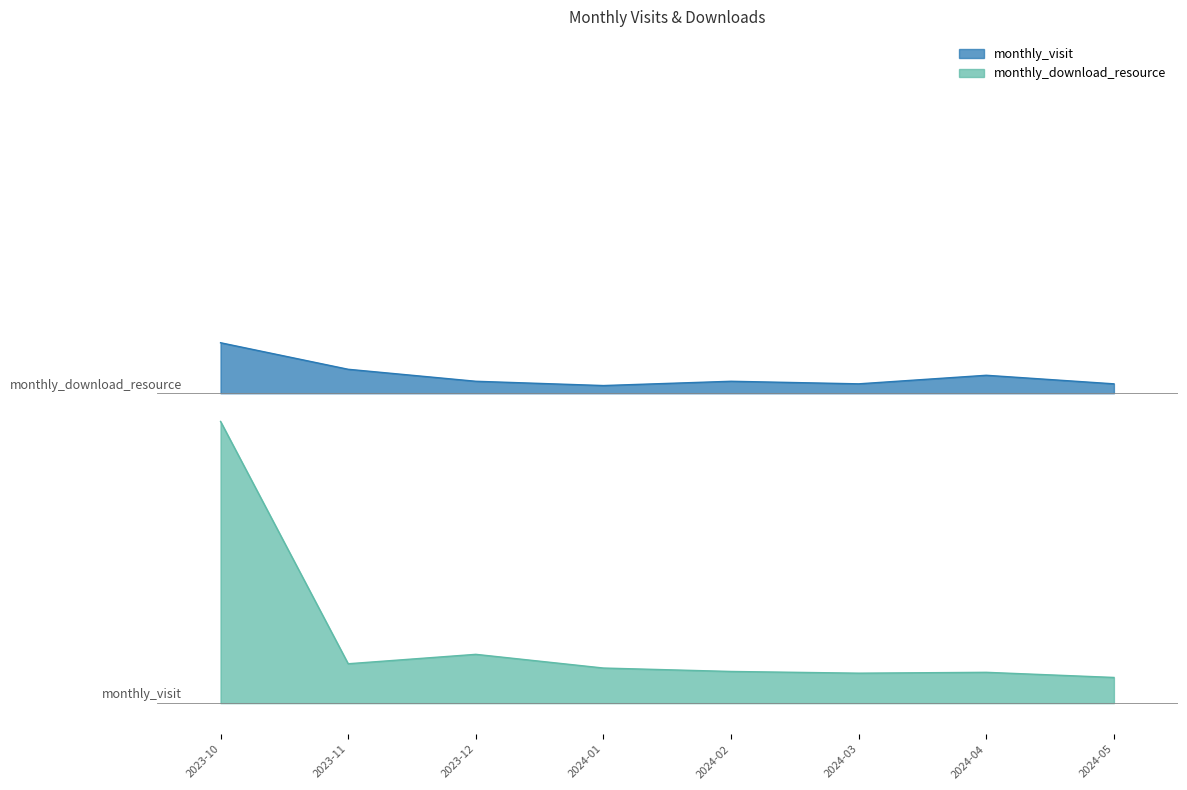

What is the spread (max minus min) of values at 2023-11?

343.9